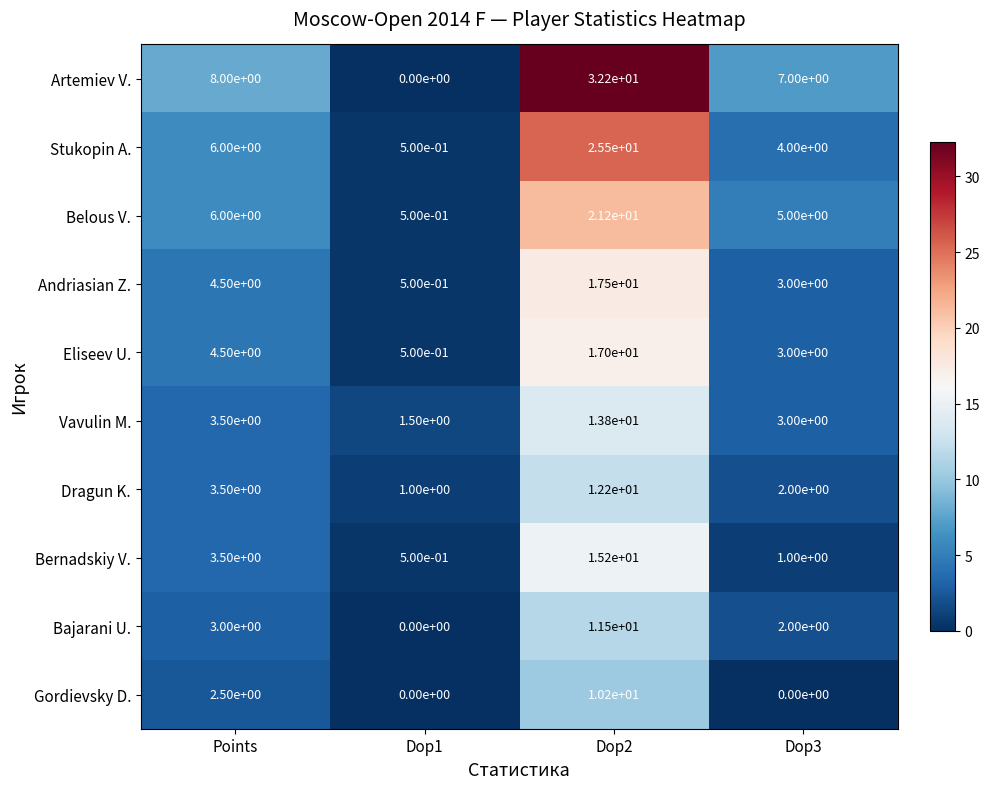

Where is Bernadskiy V. nearest to the value 7?

Points